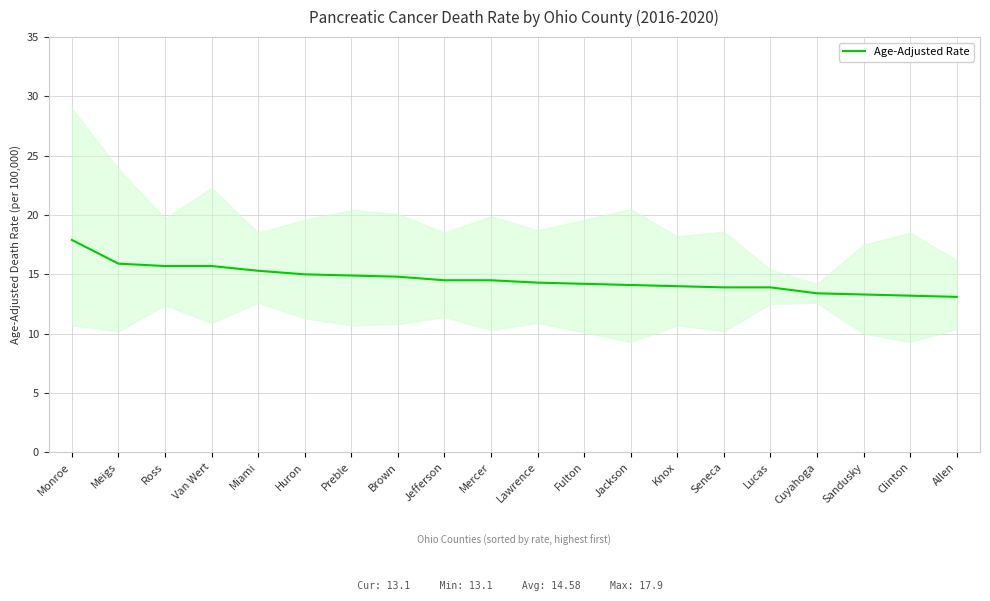

Count the number of data series in this chart.

1